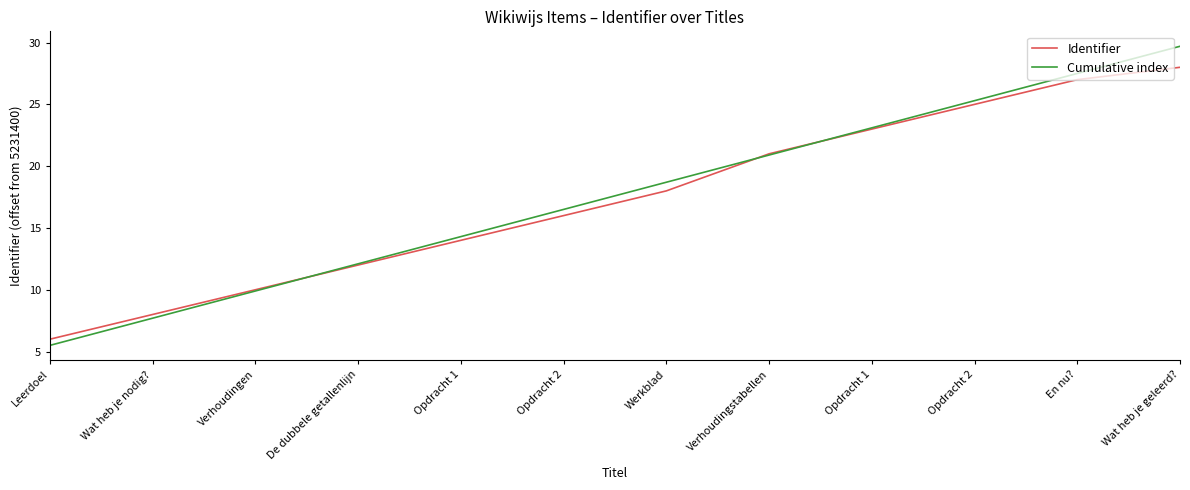

Count the number of data series in this chart.

2